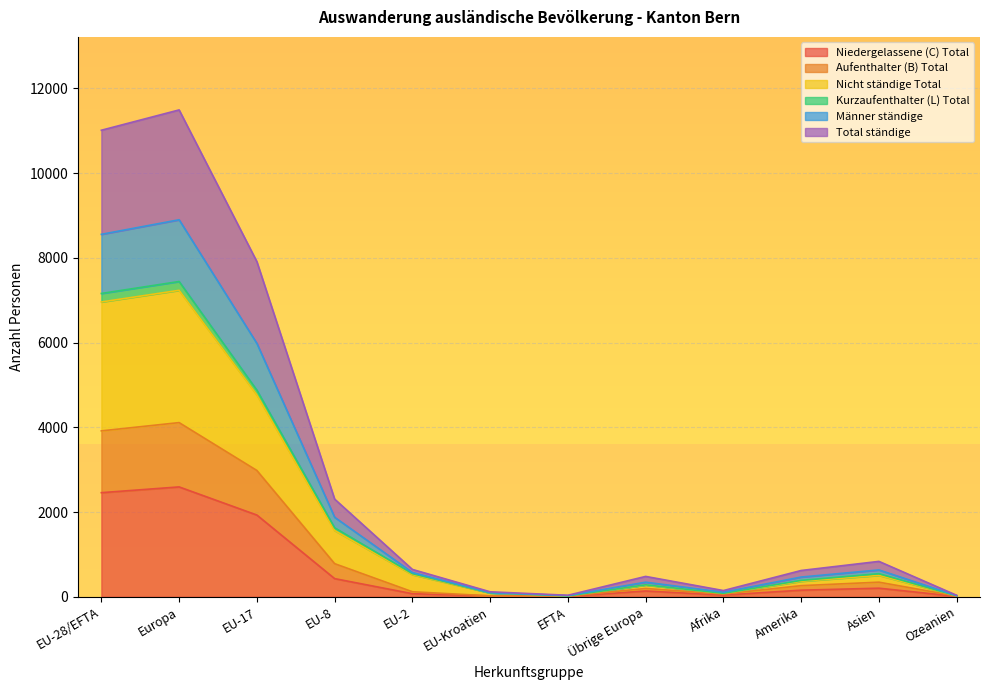

Which label corresponds to the smallest value in the chart?

EFTA